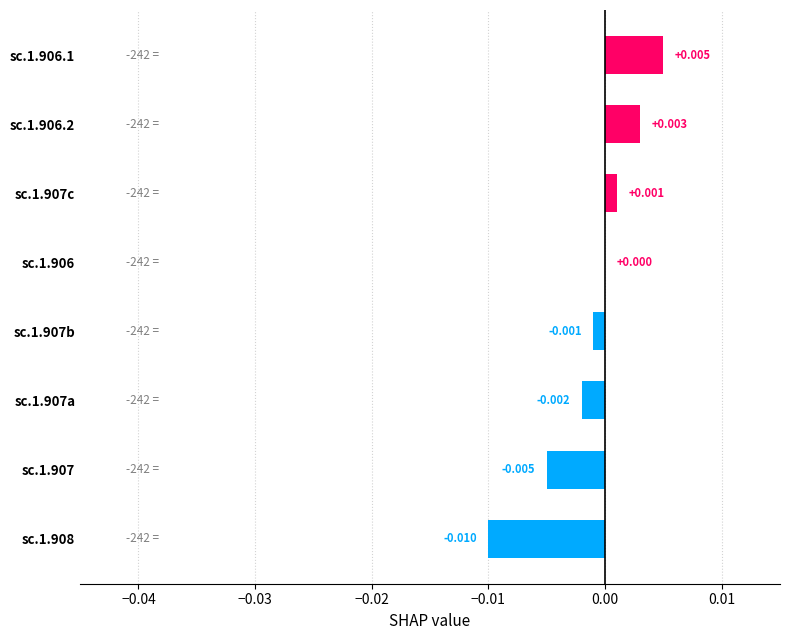

Are the bars horizontal?

Yes